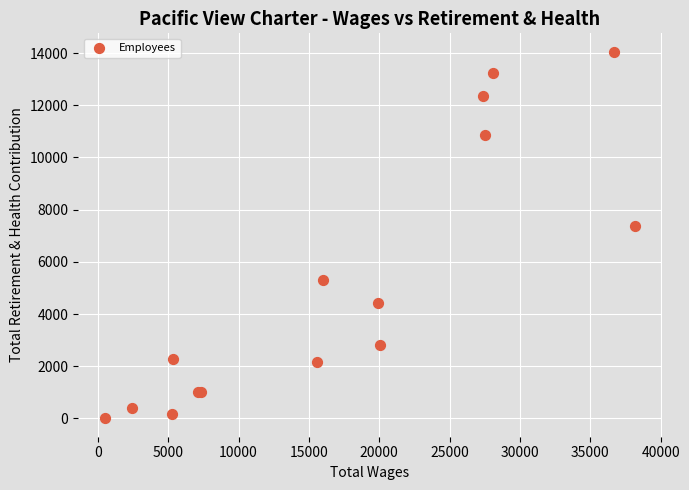

What Y value in the scatter plot is closest to 7026?

7377